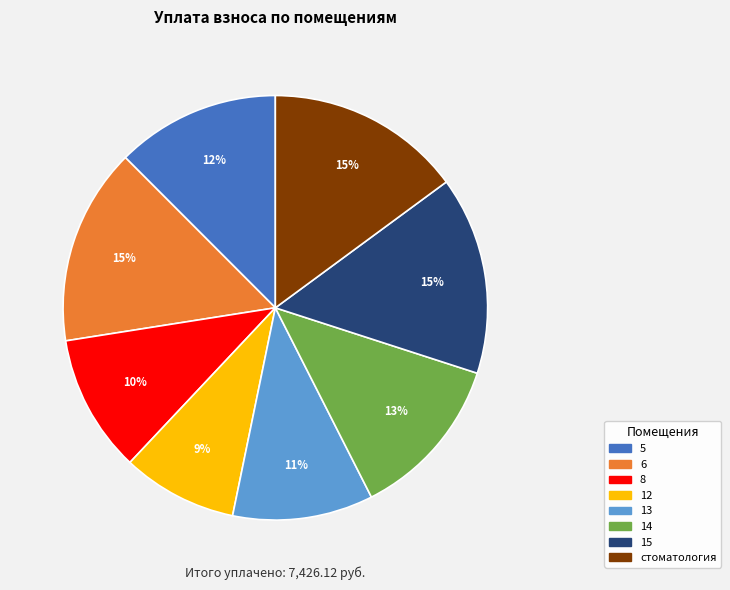

Is there a majority slice in this chart?

No